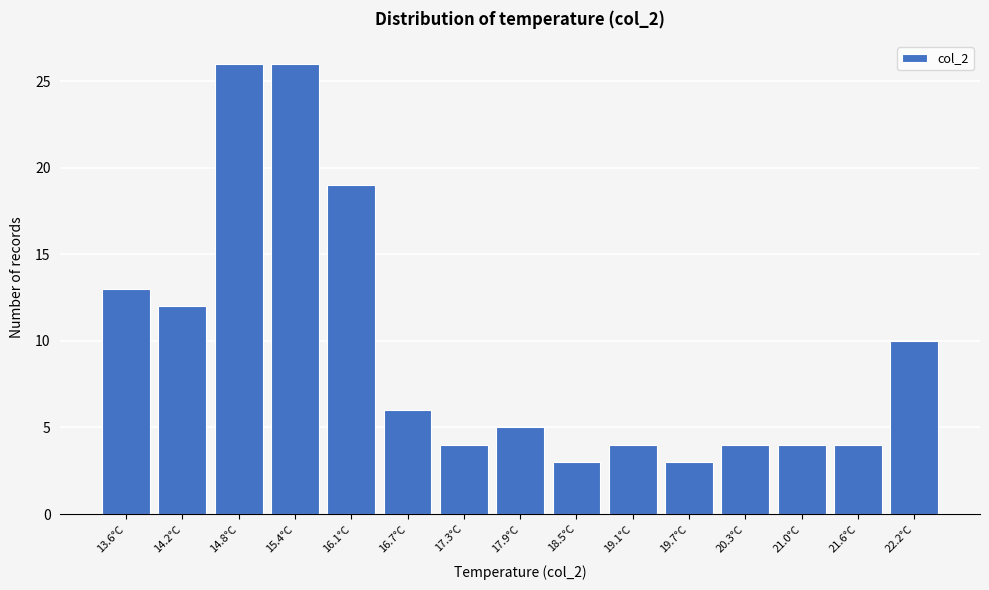

Reading right to left, extract all data points from this chart.

10	4	4	4	3	4	3	5	4	6	19	26	26	12	13